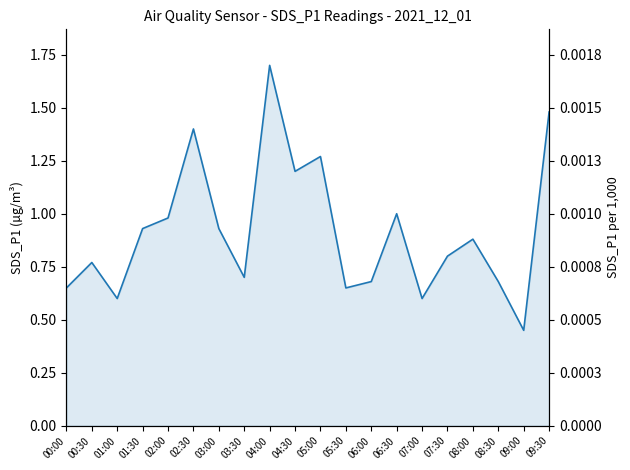

What is the label of the 10th point from the right?

05:00